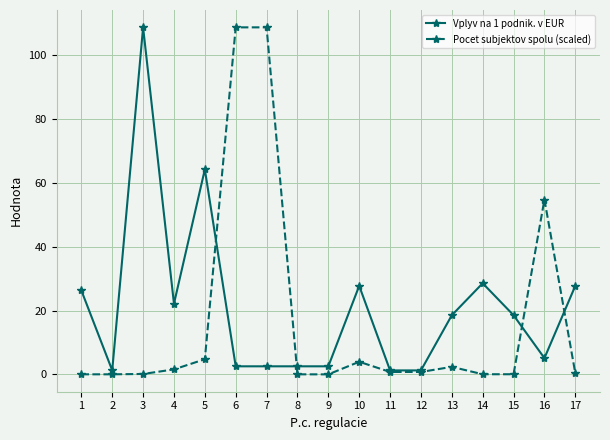

What is the sum of the Pocet subjektov spolu (scaled) values at 10 and 5?

8.8